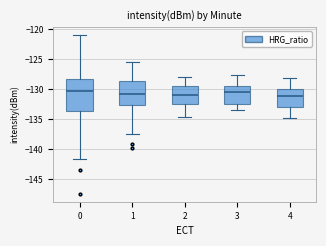

Where is the lower edge of the box at x = 4 on the y-axis? The values are not printed on the chart, so give them approximately, as read against the axis.

-133.0